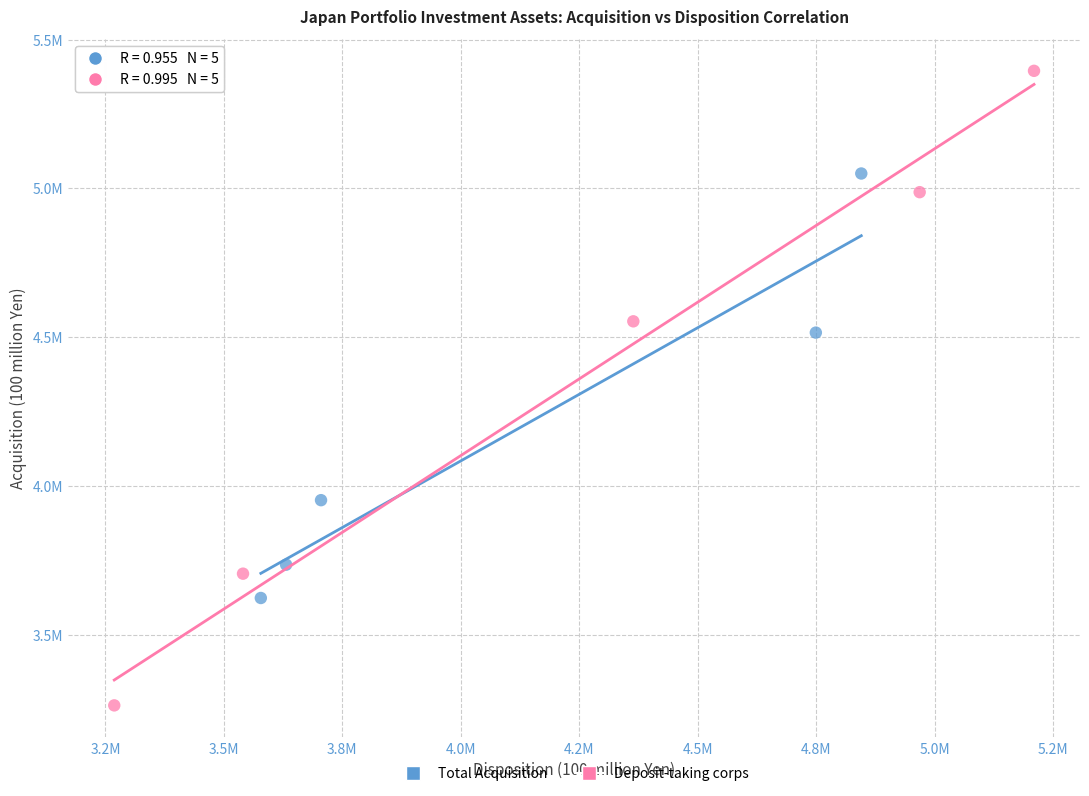

Which series has the widest spread of Y values?

Deposit-taking corps